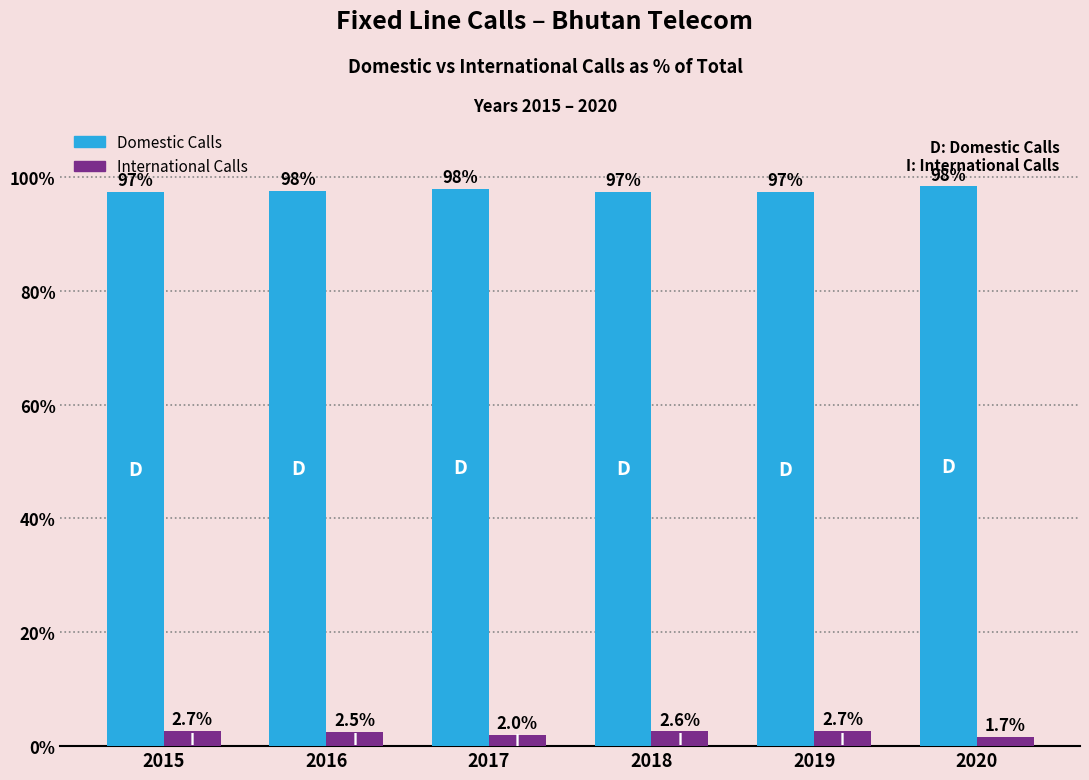

Is the value of International Calls at 2017 greater than the value of Domestic Calls at 2019?

No